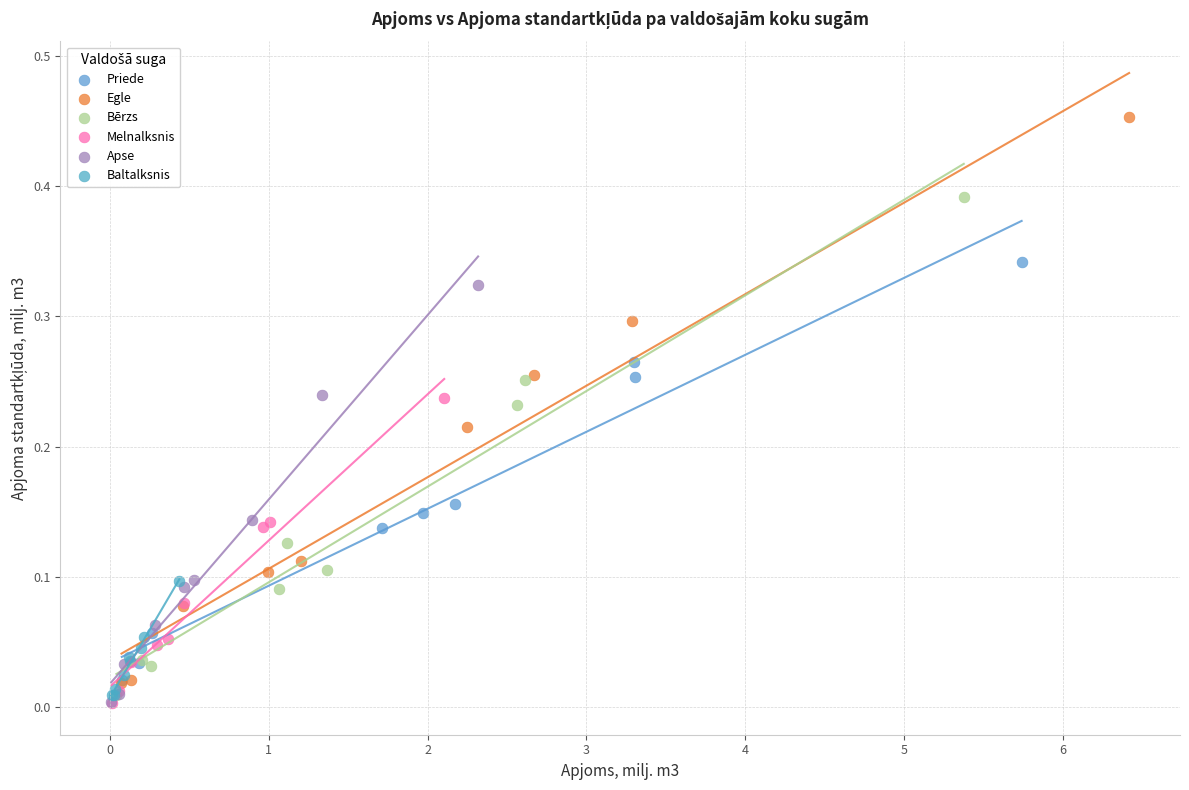

Which series contains the highest Y value?

Egle